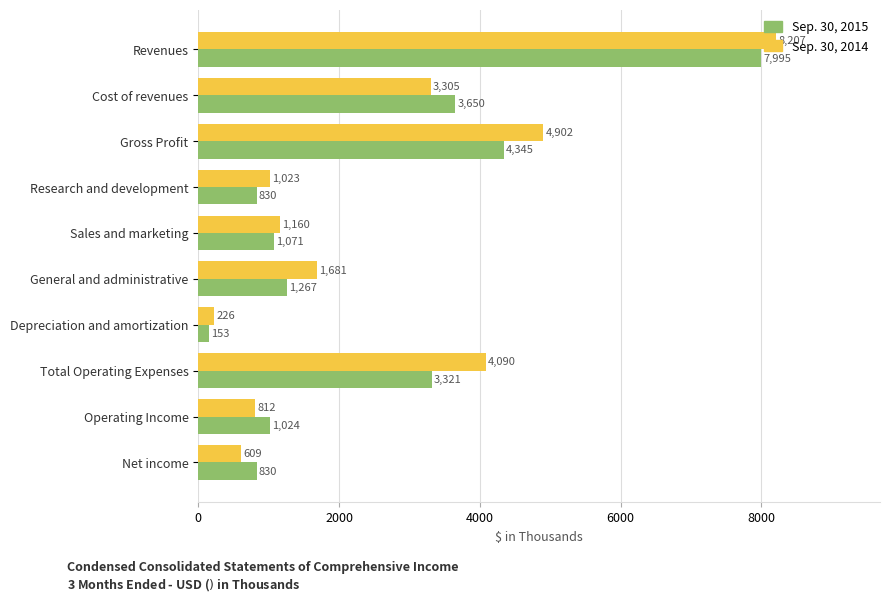

Which series has the largest range (max minus min)?

Sep. 30, 2014